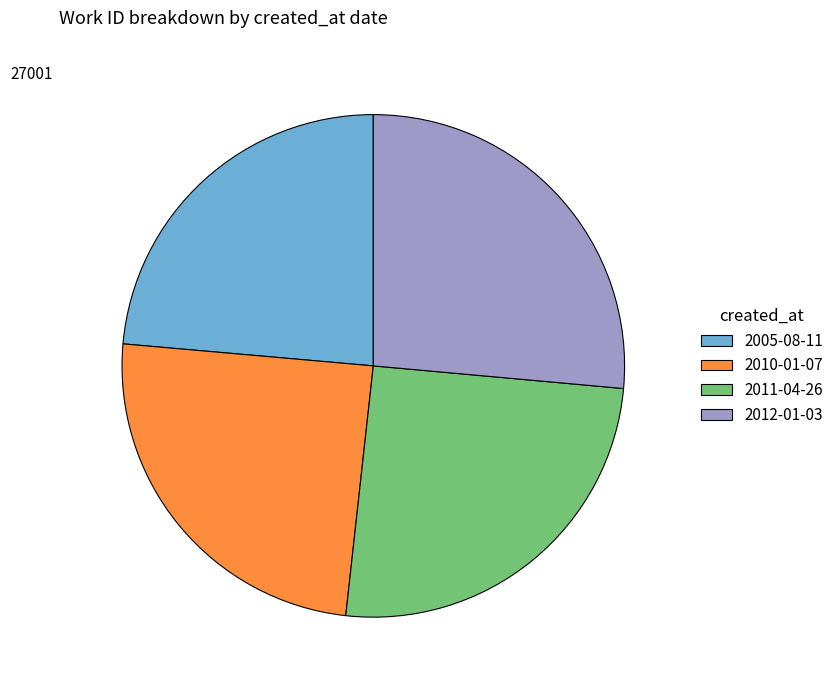

The 2005-08-11 slice represents 33% of the pie. True or false?

False